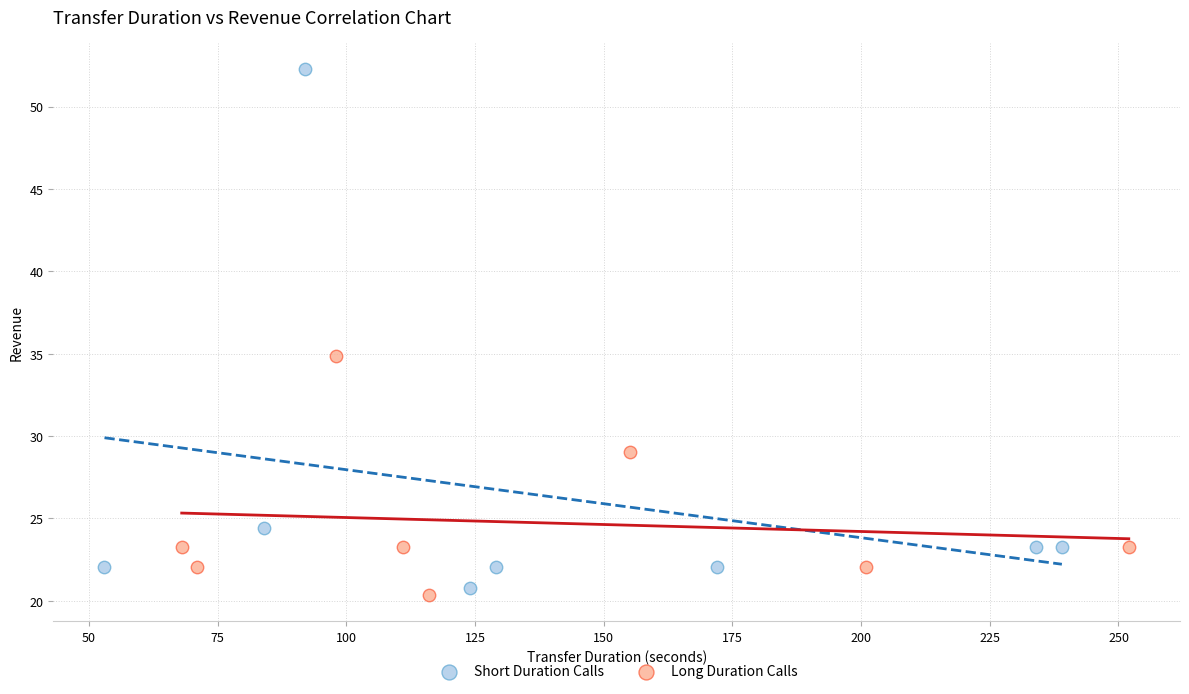

What are all the series names shown in the legend?

Short Duration Calls, Long Duration Calls